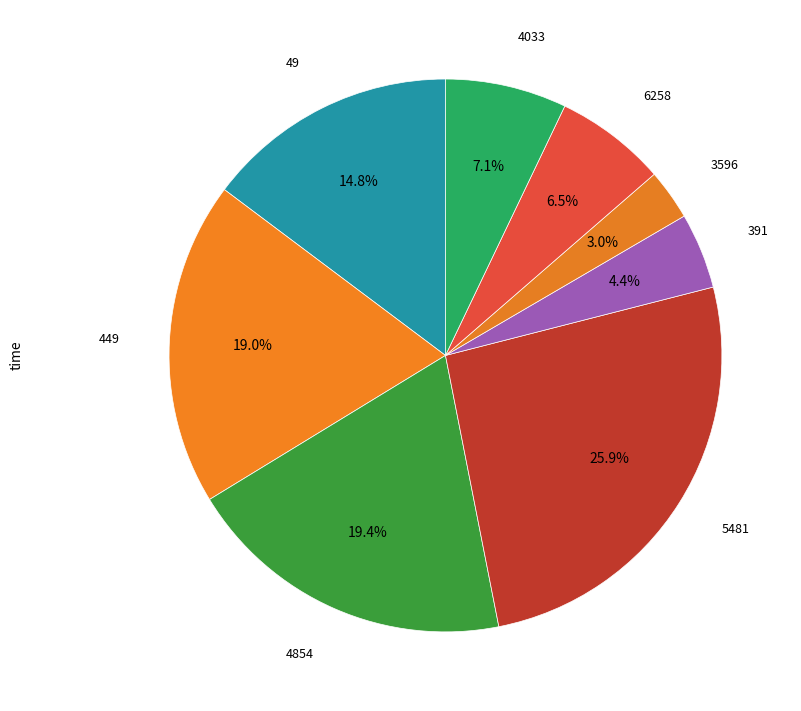

How many slices are in this pie chart?

8